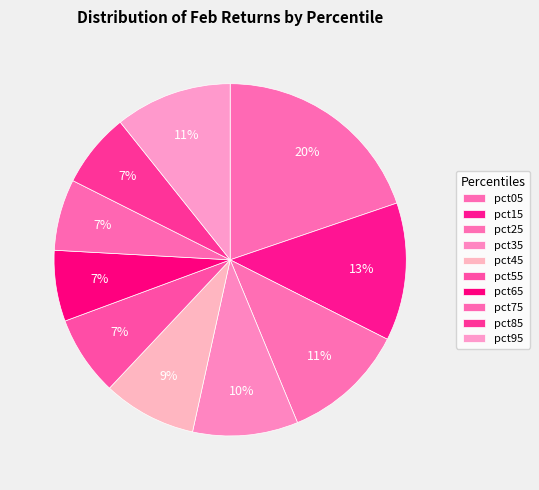

Combined, do pct95 and pct15 account for over 50%?

No